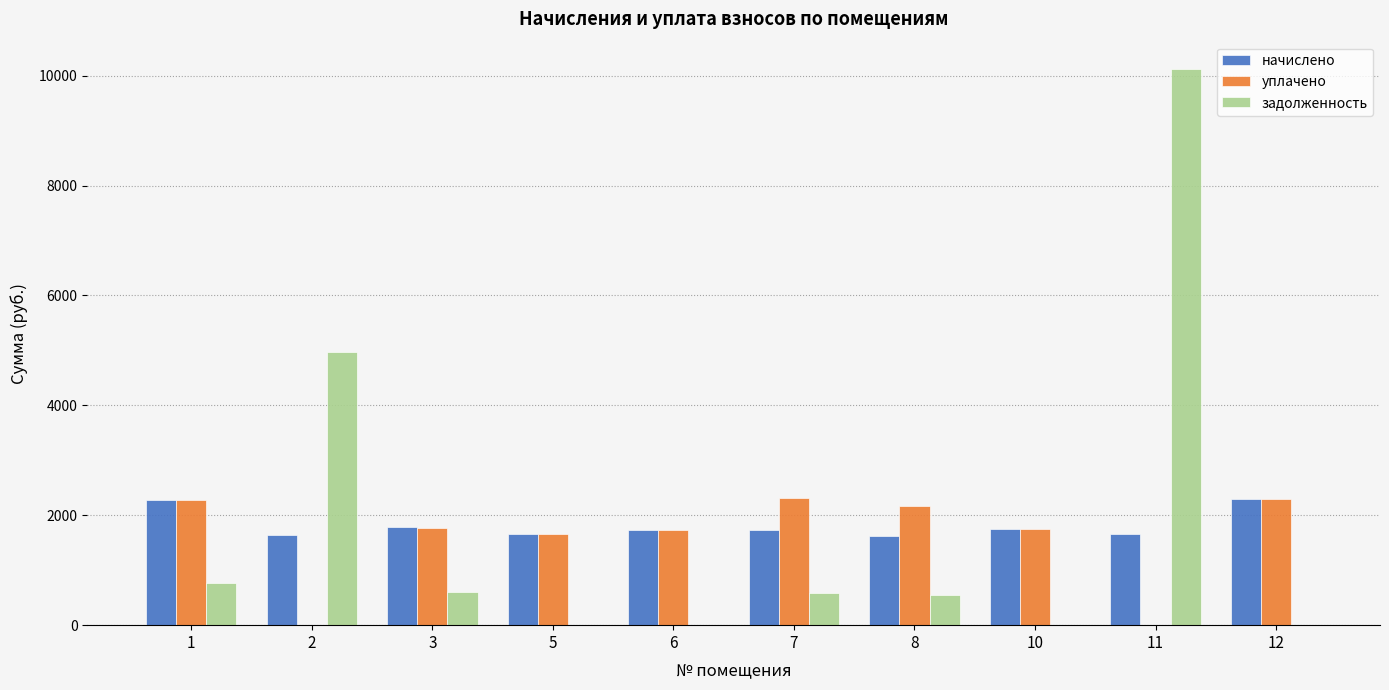

What is the greatest value displayed?

10111.7